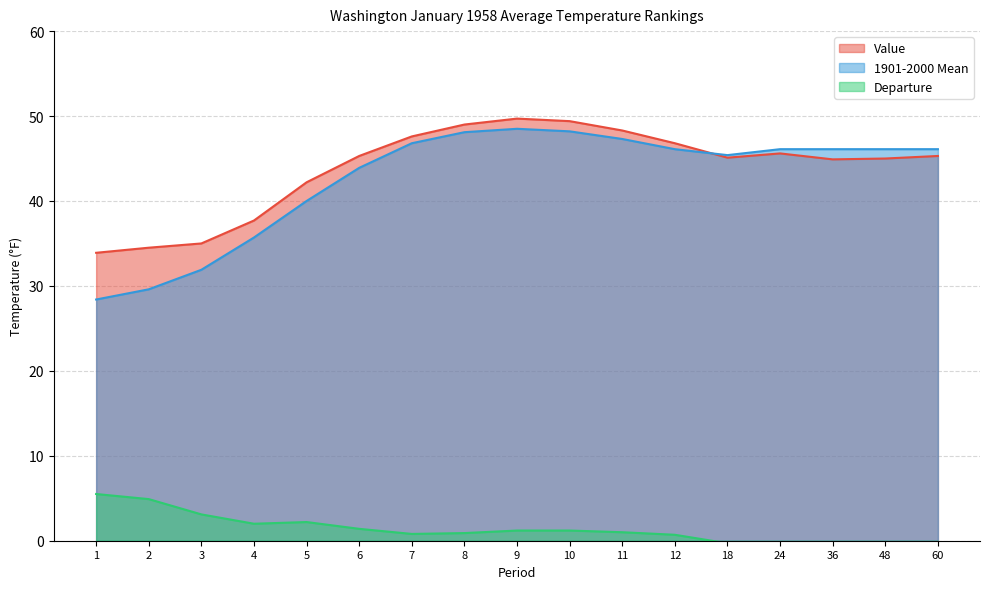

What is the sum of the Departure values at 3 and 36?

1.9